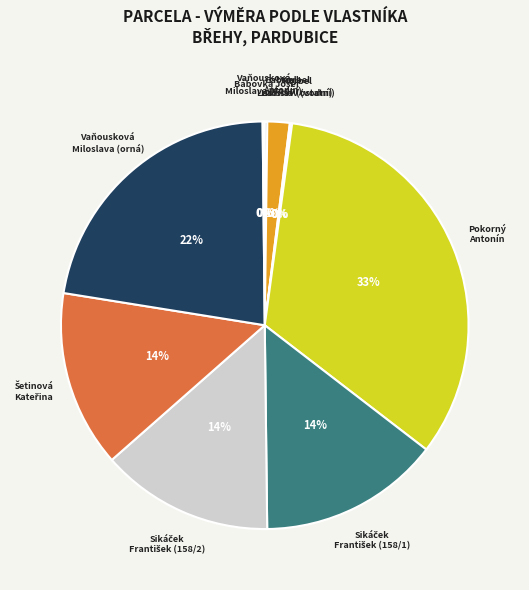

The Pokorný Antonín slice represents 42% of the pie. True or false?

False